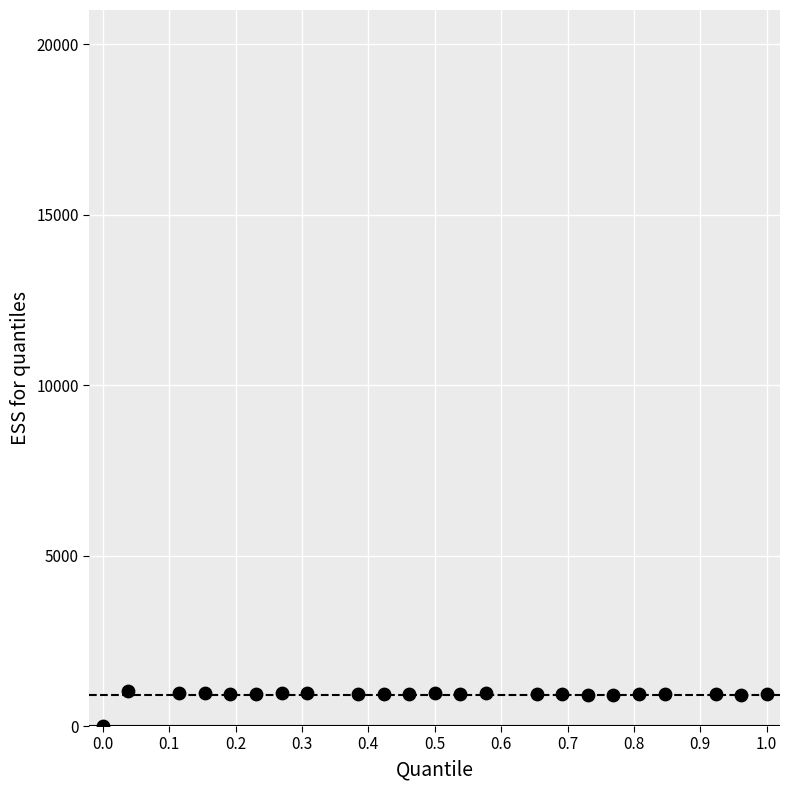

What is the range of Y values (max minus min)?

1024.1